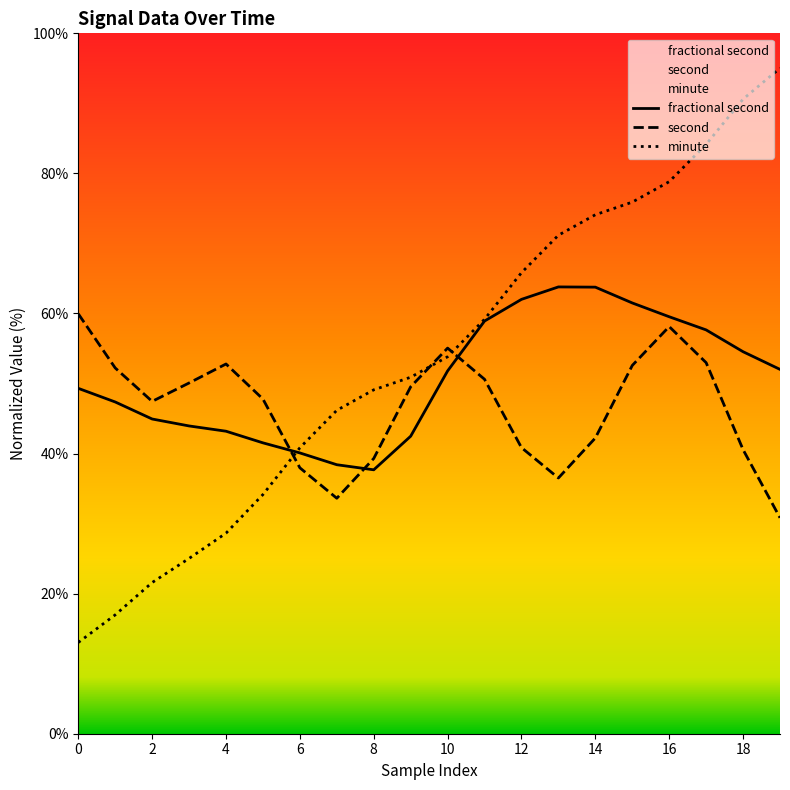

In second, how many points are lower than both neighbors (excluding endpoints)?

3